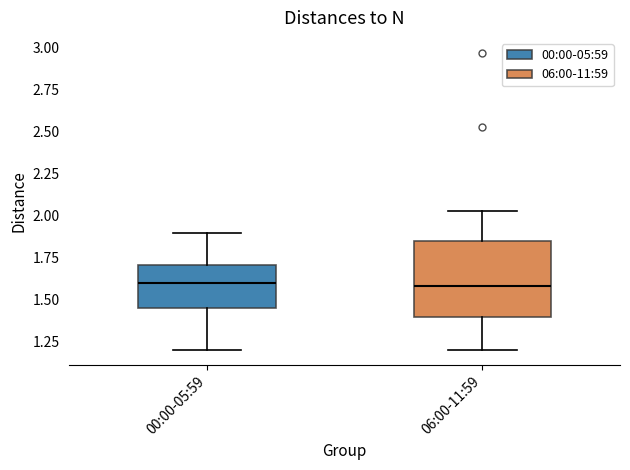

Where does the upper whisker of the box for 06:00-11:59 end on the y-axis? The values are not printed on the chart, so give them approximately, as read against the axis.

2.05